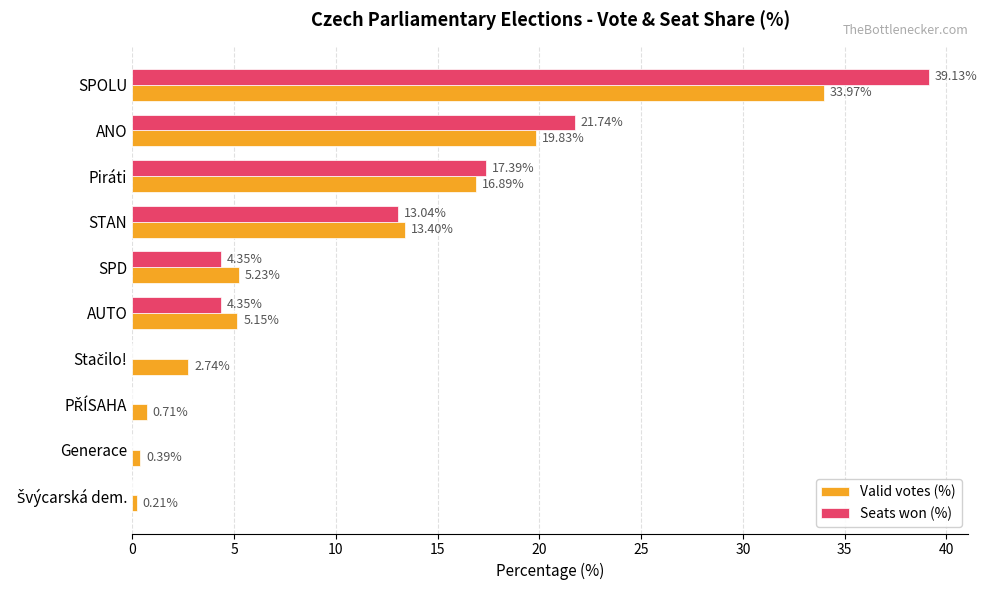

At which label is Valid votes (%) closest to 17?

Piráti